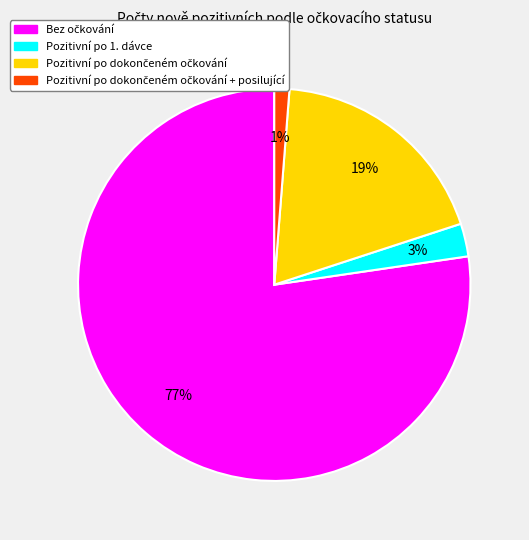

To the nearest percent, what is the average slice percentage?

25%